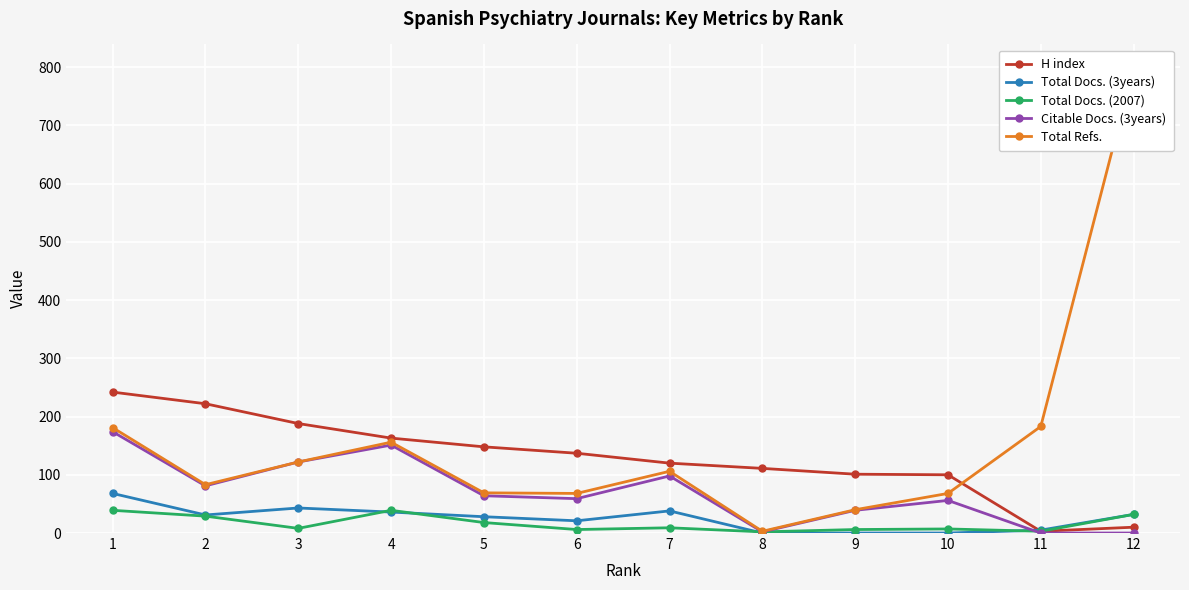

What is the difference between the second highest and minimum values in the Total Docs. (2007) series?

37